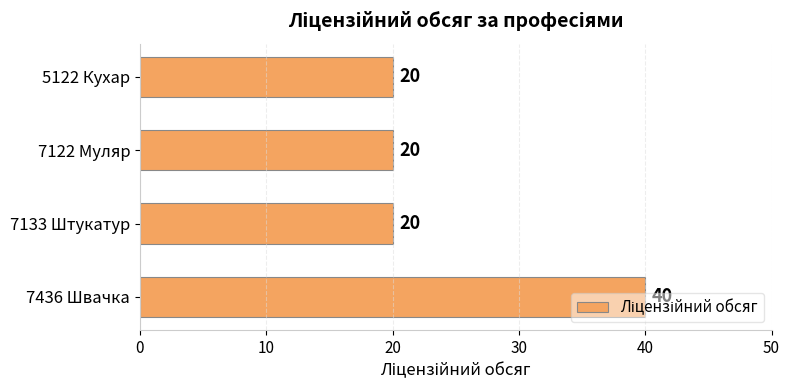

What is the difference between the maximum and minimum values?

20